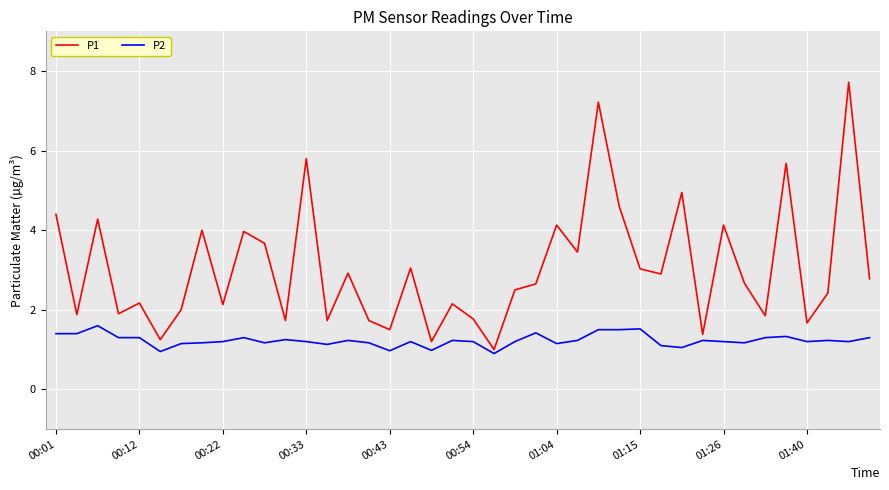

Which series has the widest spread of values?

P1